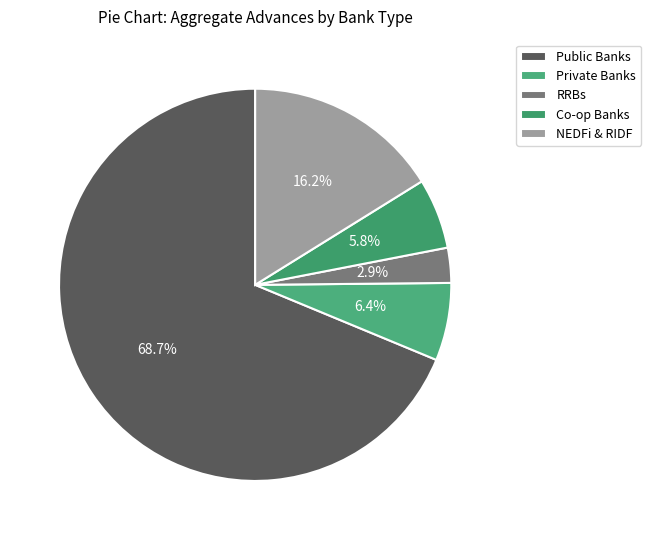

Rank the categories by value from lowest to highest.

RRBs, Co-op Banks, Private Banks, NEDFi & RIDF, Public Banks